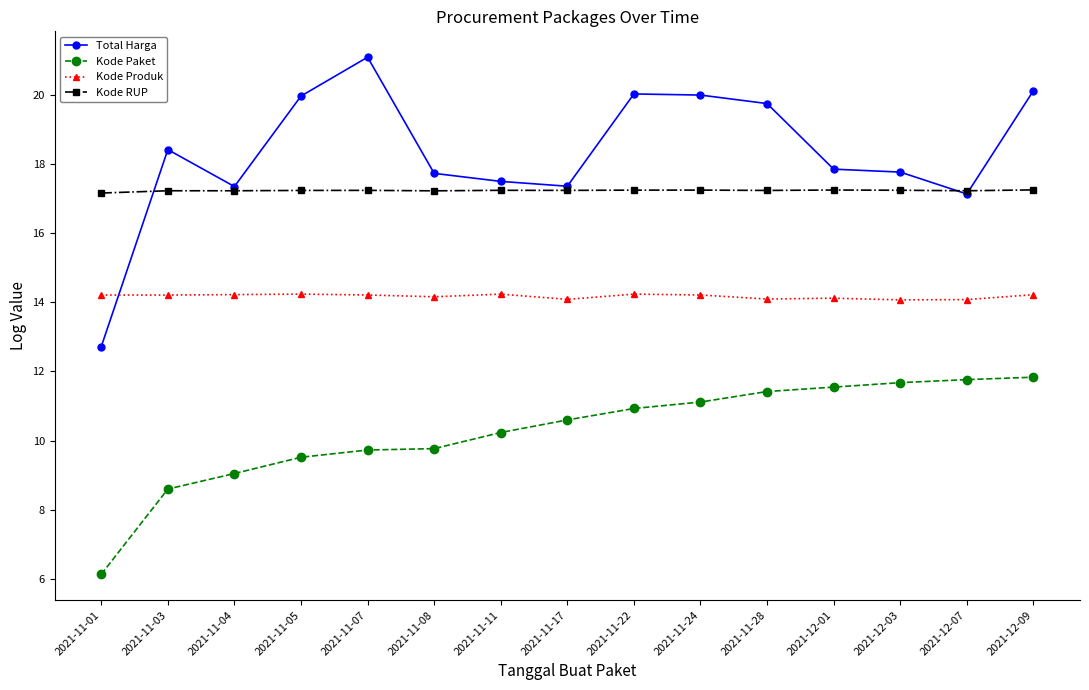

How many data points does each series have?

15